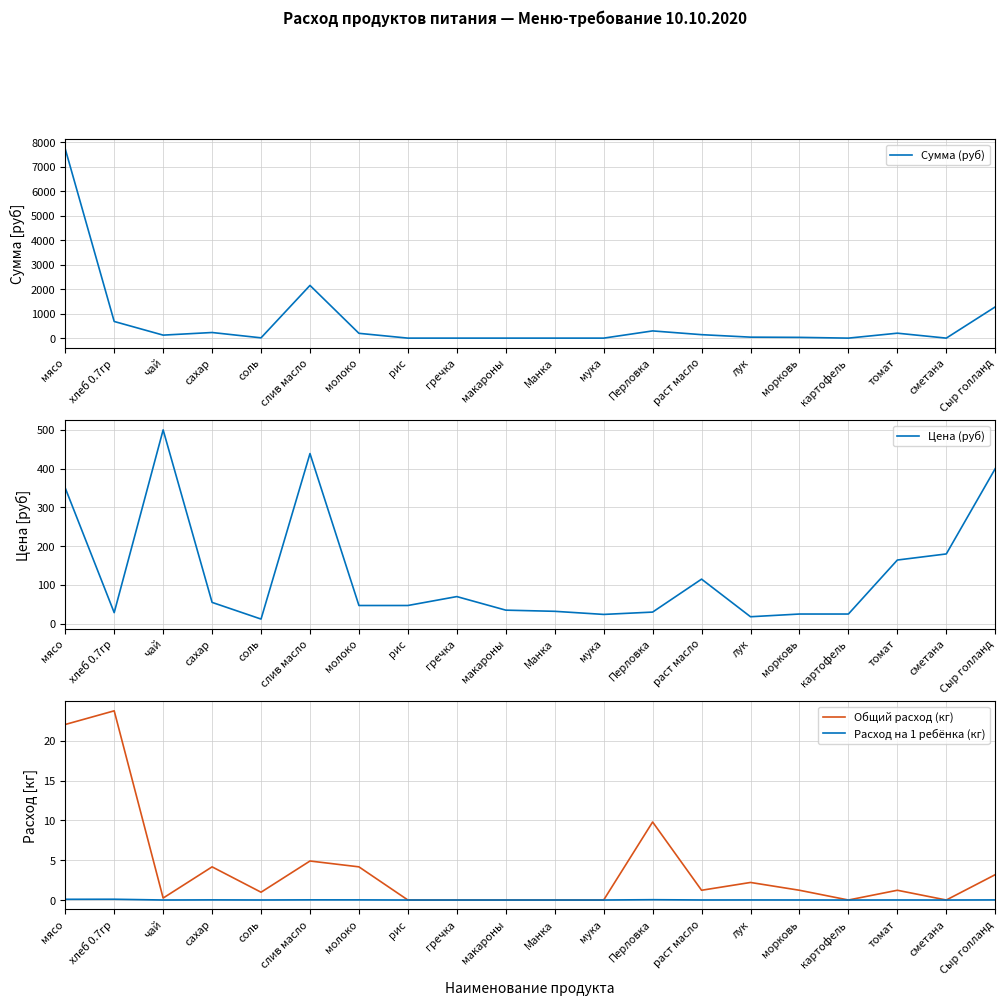

How many data points does each series have?

20